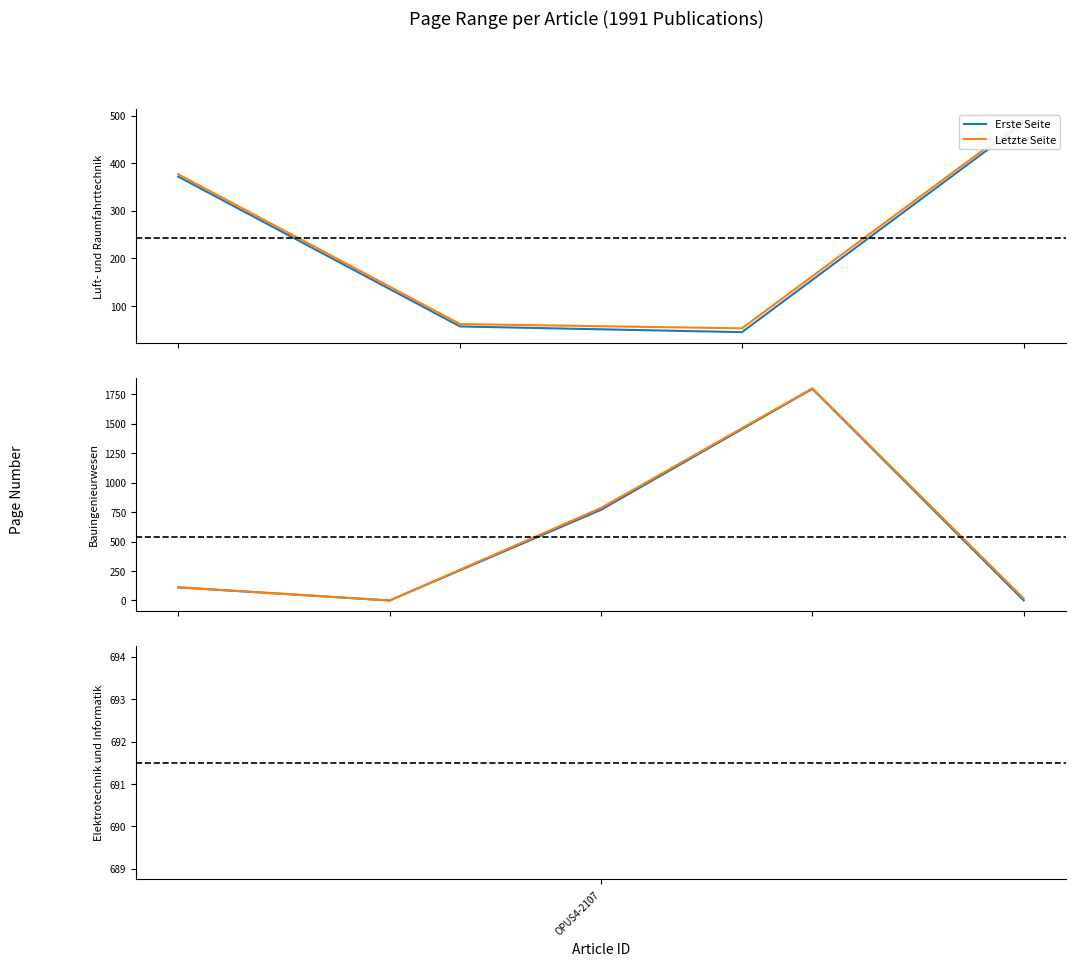

Which has a higher value, 4 or OPUS4-2107?

OPUS4-2107